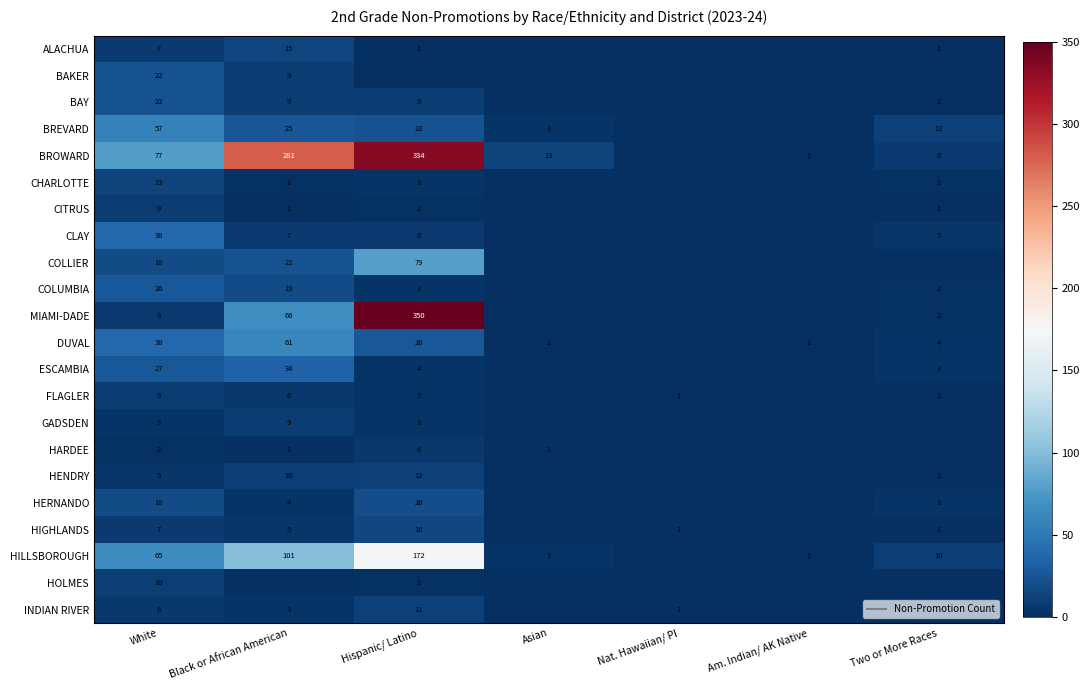

What is the difference between the second highest and minimum values in the CHARLOTTE series?

3